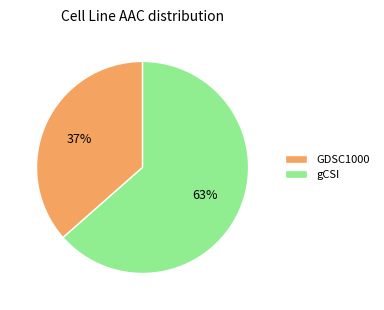

To the nearest percent, what is the average slice percentage?

50%